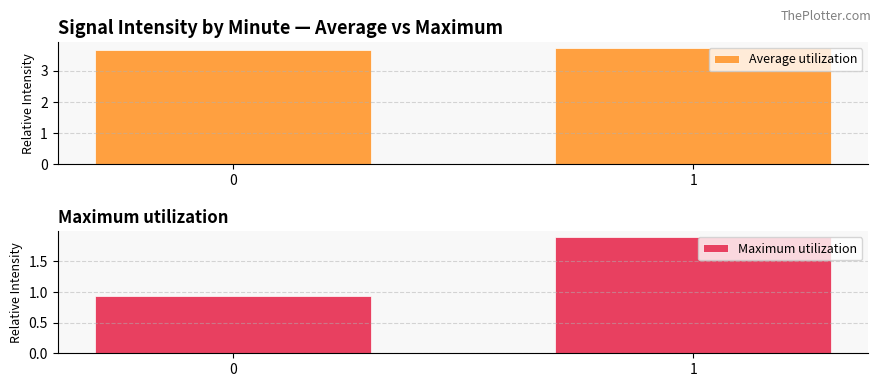

What is the average value of the Maximum utilization series?

1.4